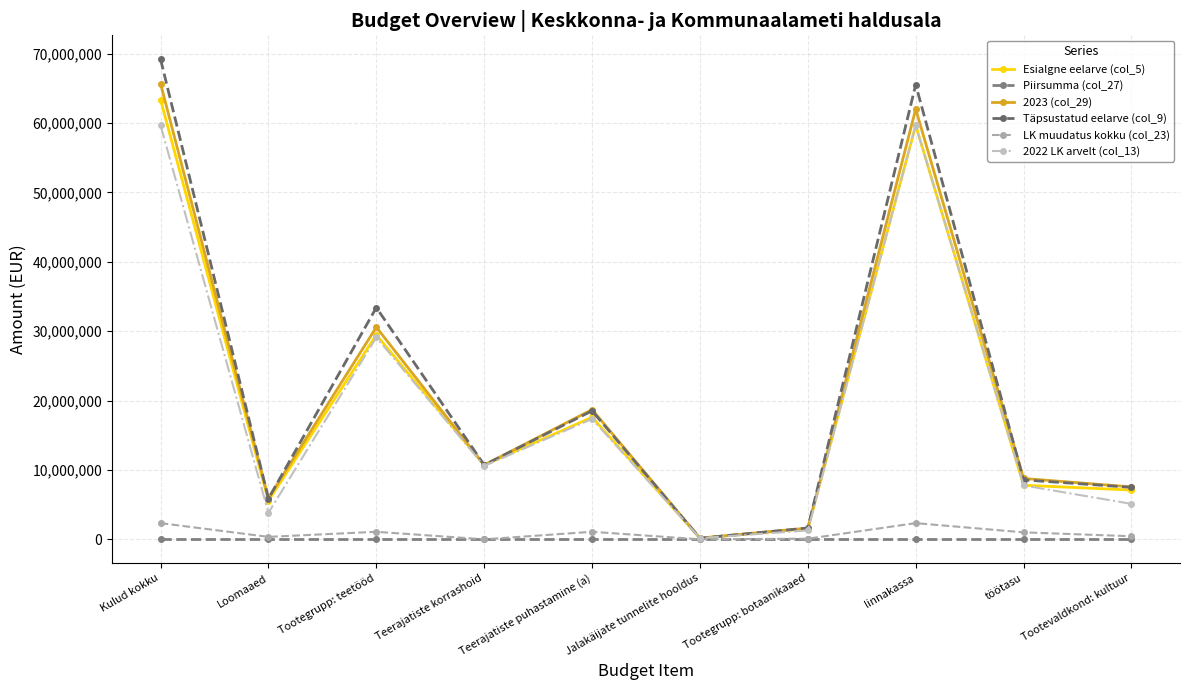

Reading right to left, extract all data points from this chart.

Esialgne eelarve (col_5): Tootevaldkond: kultuur=7098811	töötasu=7796380	linnakassa=59671761	Tootegrupp: botaanikaaed=1540096	Jalakäijate tunnelite hooldus=167000	Teerajatiste puhastamine (a)=17592005	Teerajatiste korrashoid=10707015	Tootegrupp: teetööd=29466020	Loomaaed=5558715	Kulud kokku=63345331
Piirsumma (col_27): Tootevaldkond: kultuur=0	töötasu=0	linnakassa=0	Tootegrupp: botaanikaaed=0	Jalakäijate tunnelite hooldus=0	Teerajatiste puhastamine (a)=0	Teerajatiste korrashoid=0	Tootegrupp: teetööd=0	Loomaaed=0	Kulud kokku=0
2023 (col_29): Tootevaldkond: kultuur=7552426	töötasu=8769323	linnakassa=62004482	Tootegrupp: botaanikaaed=1617530	Jalakäijate tunnelite hooldus=167000	Teerajatiste puhastamine (a)=18699372	Teerajatiste korrashoid=10707015	Tootegrupp: teetööd=30573387	Loomaaed=5934896	Kulud kokku=65676819
Täpsustatud eelarve (col_9): Tootevaldkond: kultuur=7488550	töötasu=8565087	linnakassa=65529121	Tootegrupp: botaanikaaed=1621812	Jalakäijate tunnelite hooldus=167000	Teerajatiste puhastamine (a)=18515608	Teerajatiste korrashoid=10719056	Tootegrupp: teetööd=33401664	Loomaaed=5866738	Kulud kokku=69181205
LK muudatus kokku (col_23): Tootevaldkond: kultuur=443015	töötasu=1002900	linnakassa=2332170	Tootegrupp: botaanikaaed=90434	Jalakäijate tunnelite hooldus=0	Teerajatiste puhastamine (a)=1083774	Teerajatiste korrashoid=0	Tootegrupp: teetööd=1083774	Loomaaed=352581	Kulud kokku=2332170
2022 LK arvelt (col_13): Tootevaldkond: kultuur=5106911	töötasu=7766423	linnakassa=59672312	Tootegrupp: botaanikaaed=1278596	Jalakäijate tunnelite hooldus=167000	Teerajatiste puhastamine (a)=17354903	Teerajatiste korrashoid=10577015	Tootegrupp: teetööd=29098918	Loomaaed=3828315	Kulud kokku=59672312